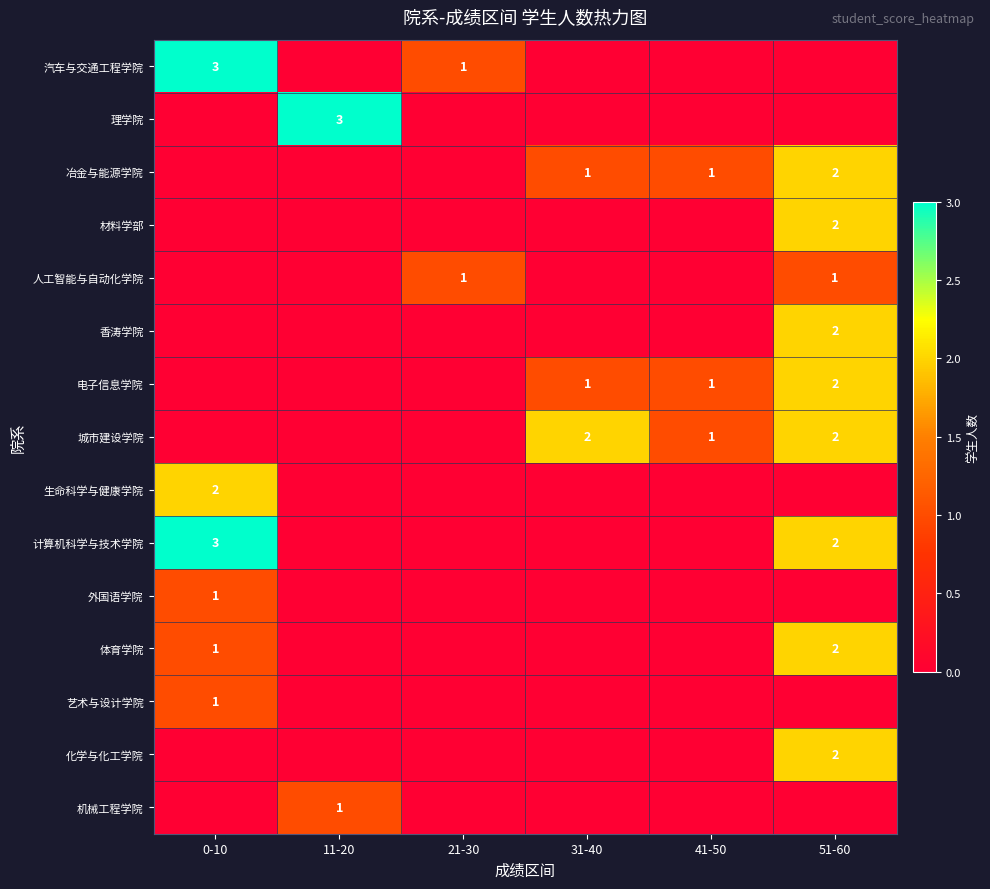

True or false: 冶金与能源学院 has a value of 0 at 51-60.

False